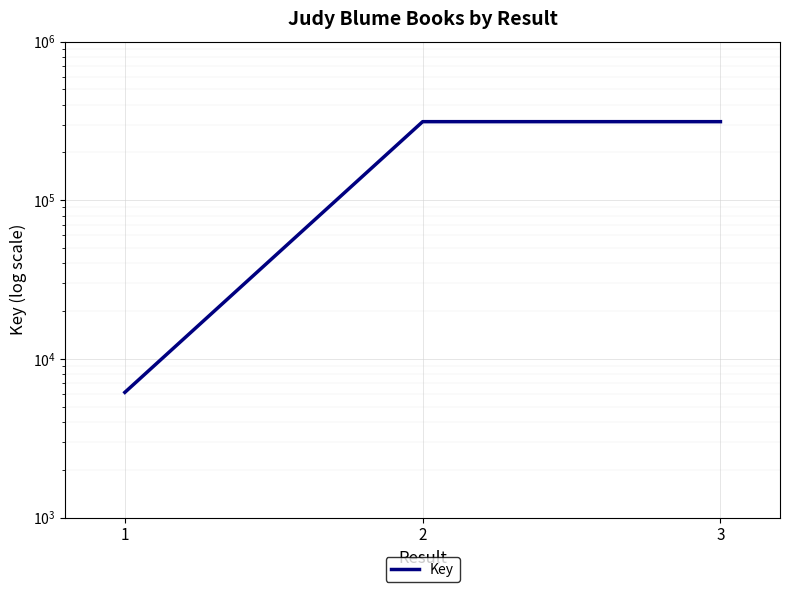

Count the number of data series in this chart.

1